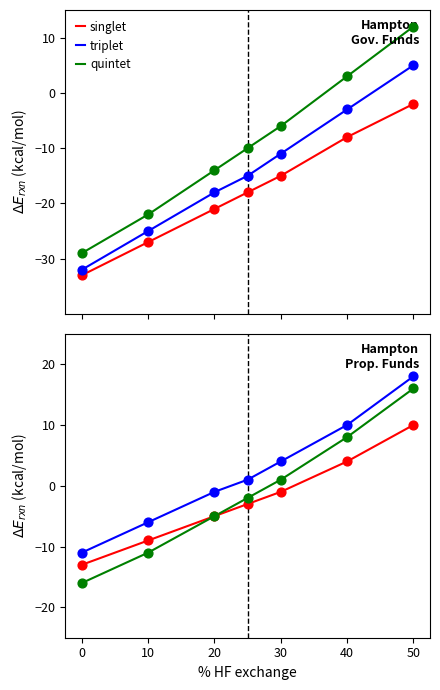

Which series has the largest total across all categories?

triplet